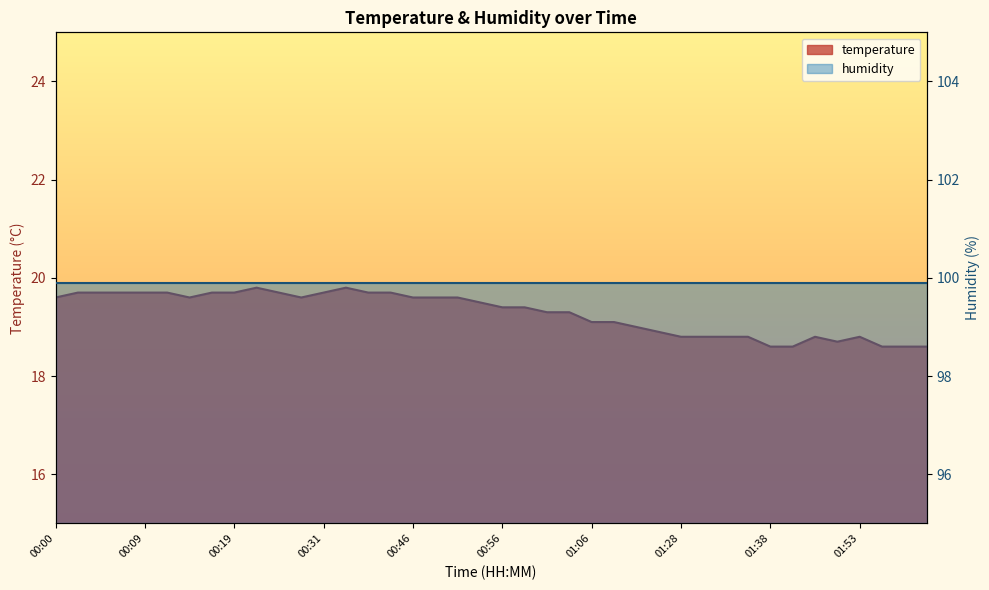

At which label does the data first exceed 19?

00:00